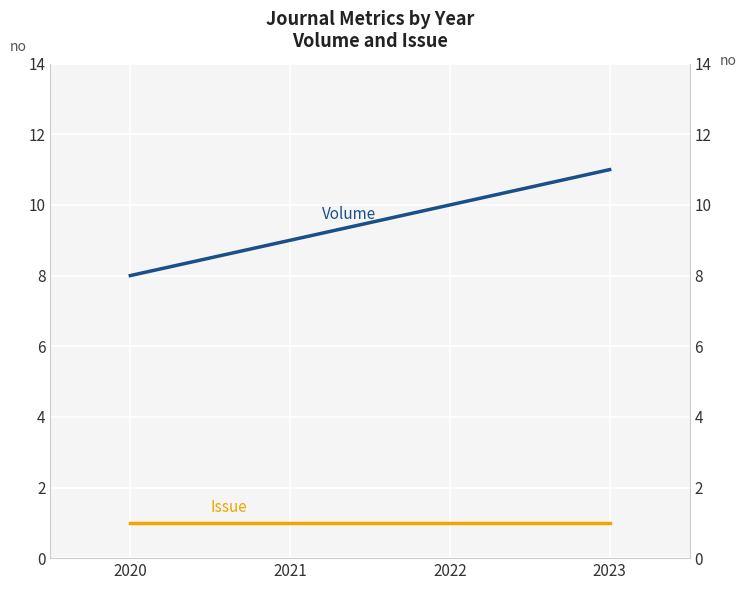

List the series in order of their peak value, lowest first.

Issue, Volume